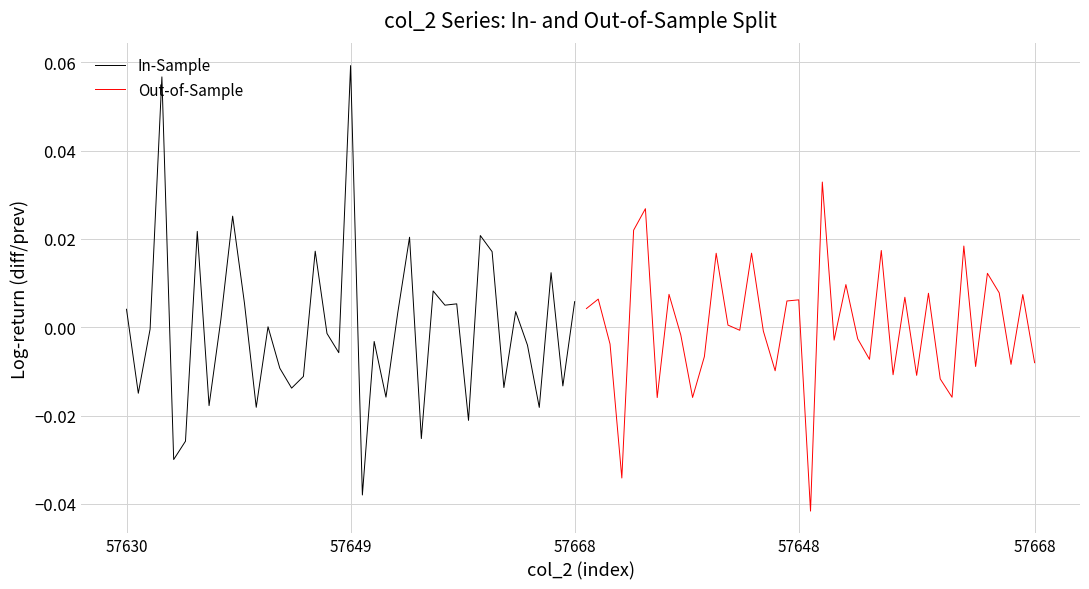

Which category has the lowest value in the In-Sample series?

20